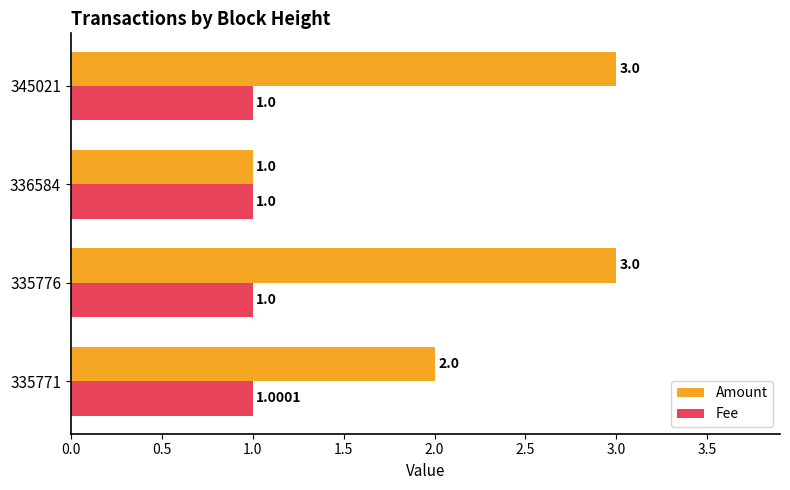

What is the sum of all Amount values?

9.0